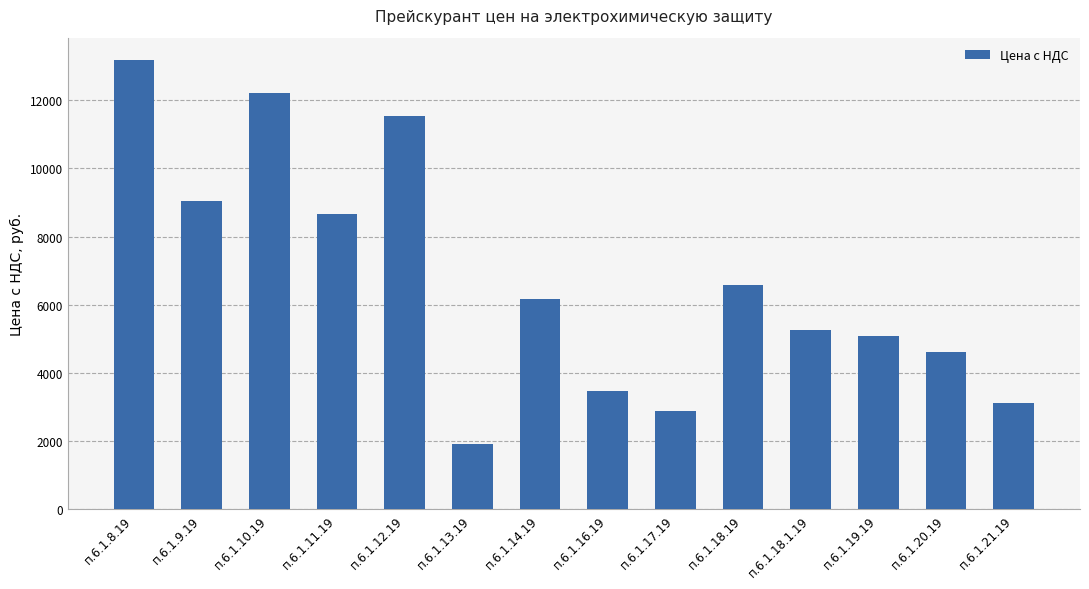

How many data points are less than 6178?

7